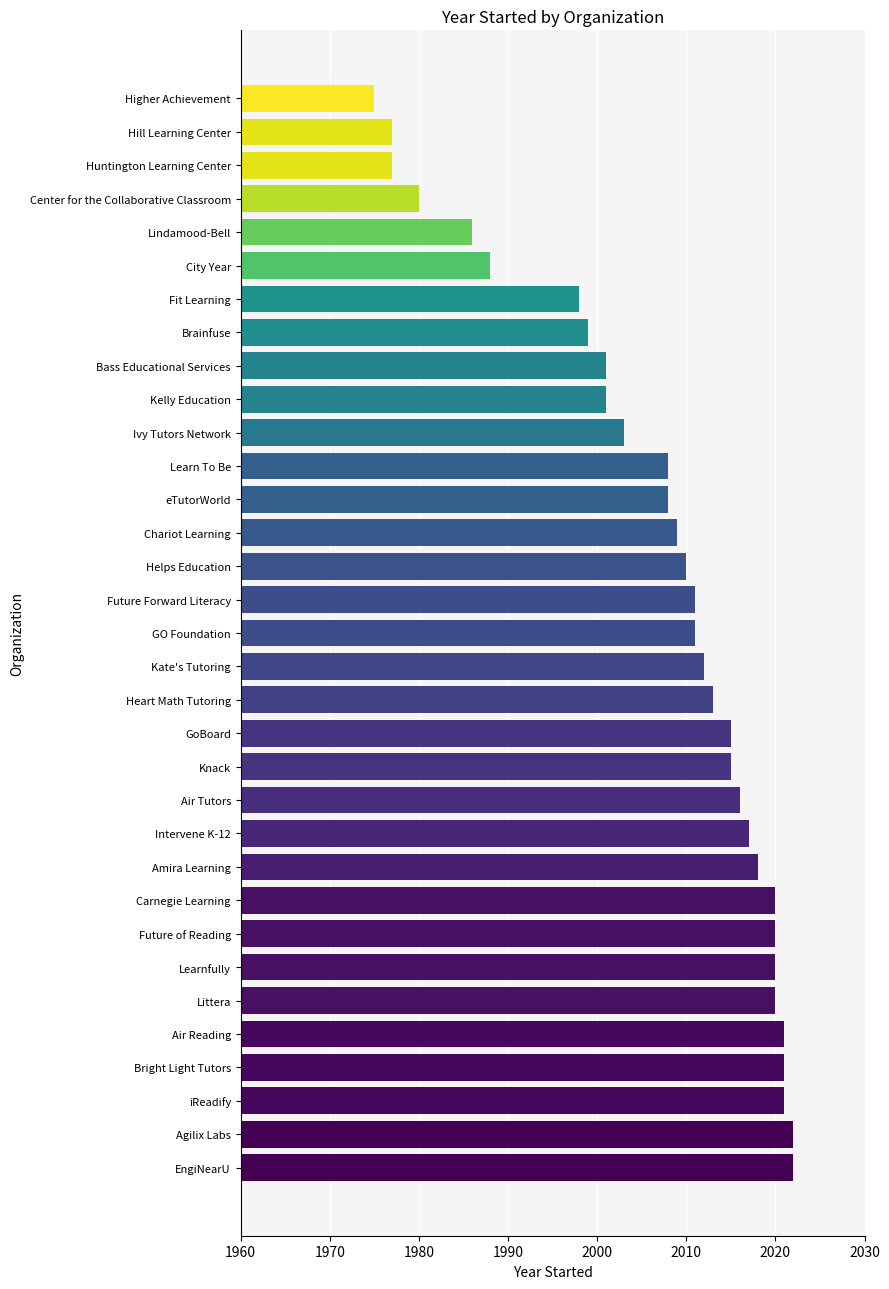

What value does the data have at Bass Educational Services, to the nearest 5?

2000